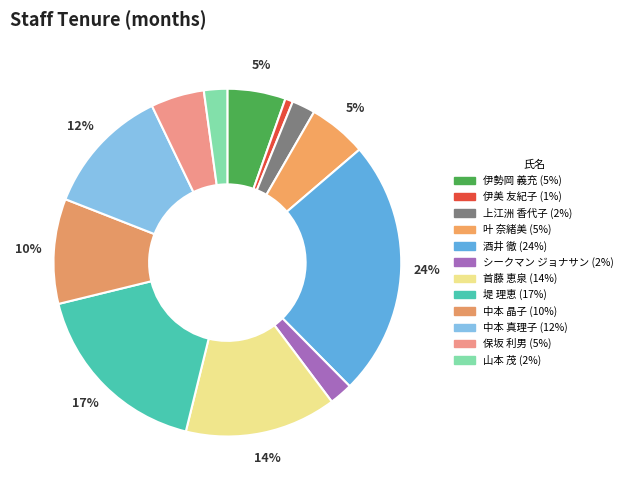

Is シークマン ジョナサン the majority of the pie?

No